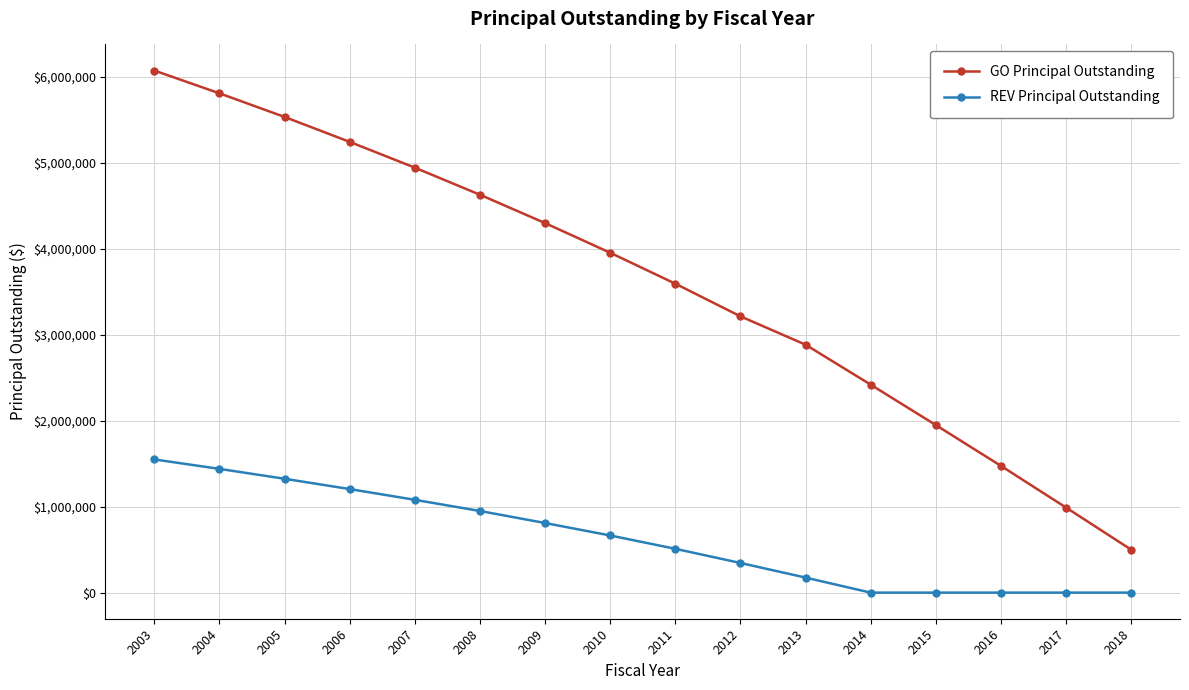

True or false: REV Principal Outstanding and GO Principal Outstanding intersect in this chart.

False